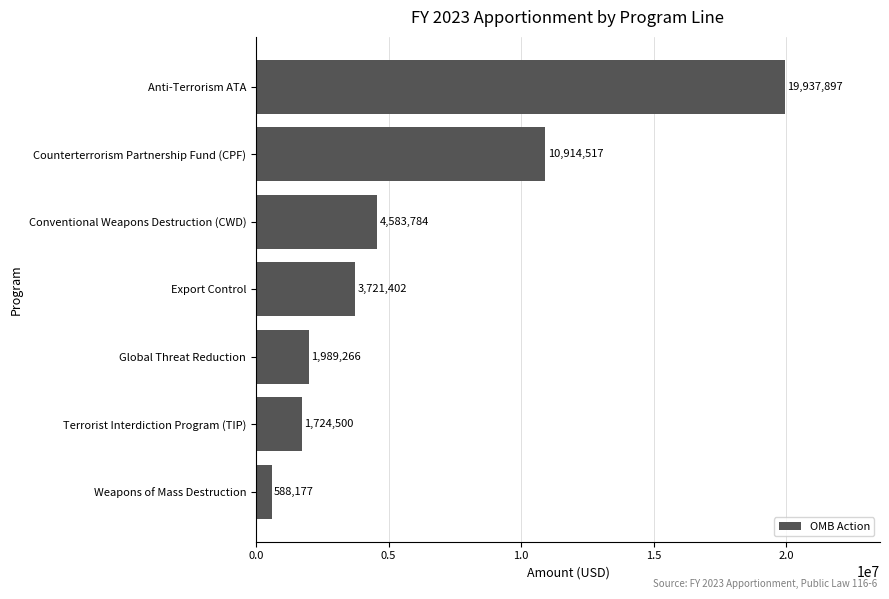

How many data points does each series have?

7